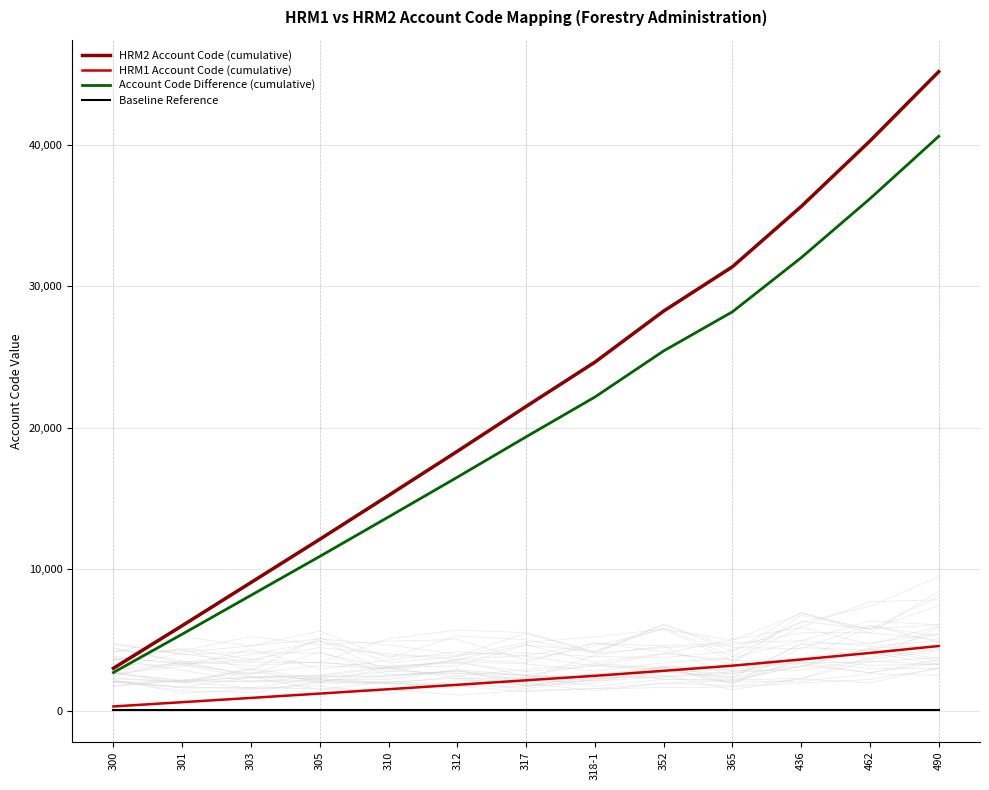

What is the label of the 4th point from the right?

365